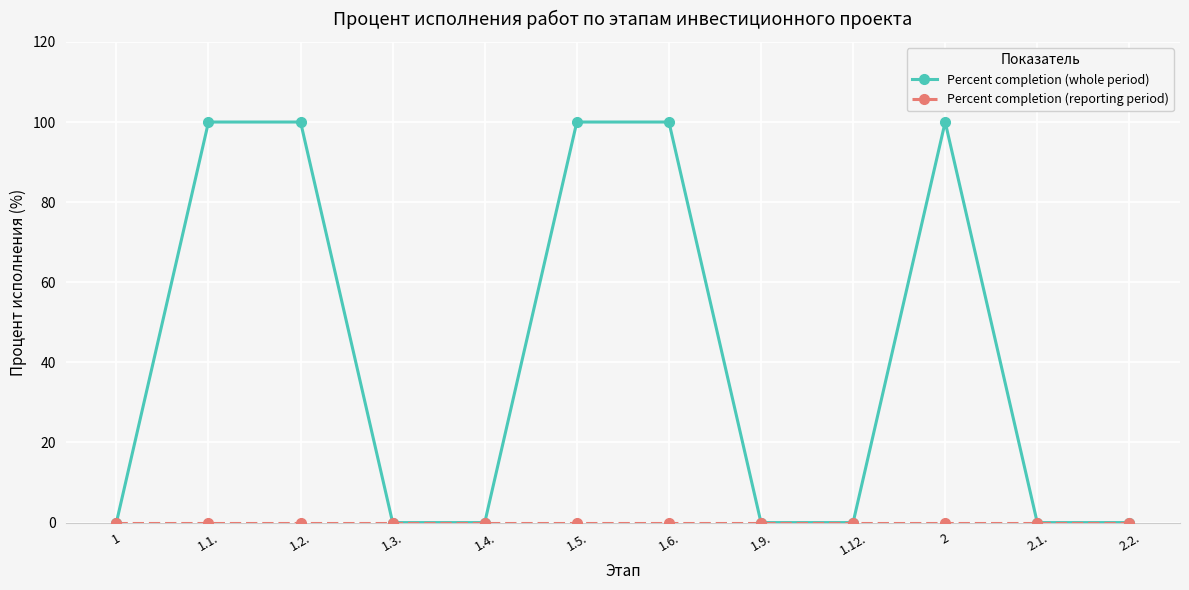

Which series has the largest total across all categories?

Percent completion (whole period)